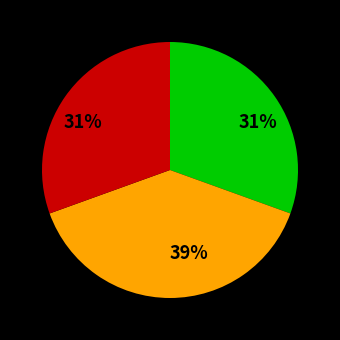

To the nearest percent, what is the average slice percentage?

33%